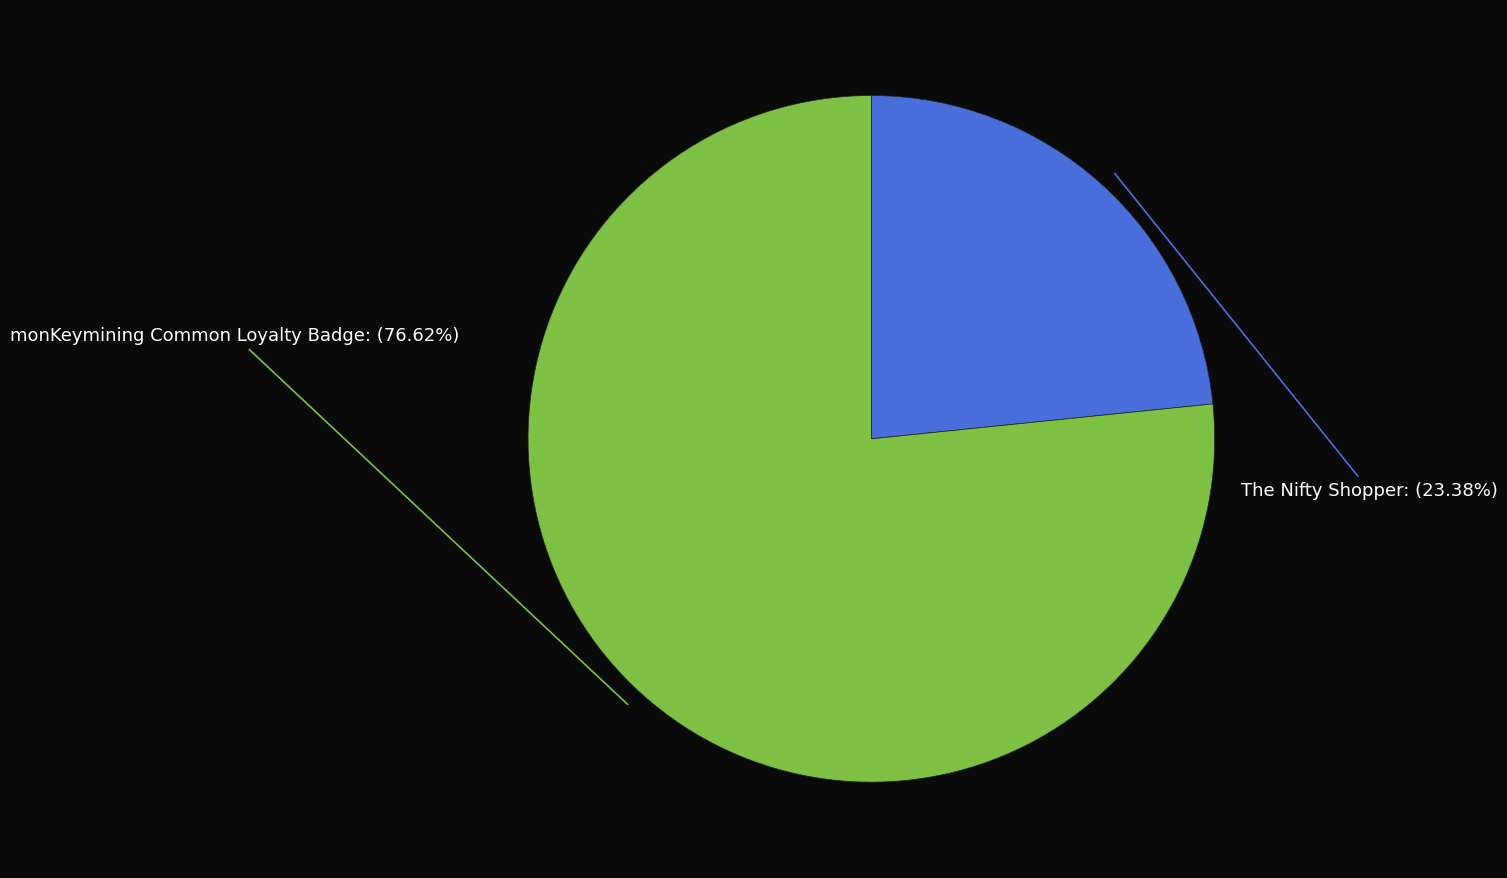

Is there any slice that represents more than half of the pie?

Yes